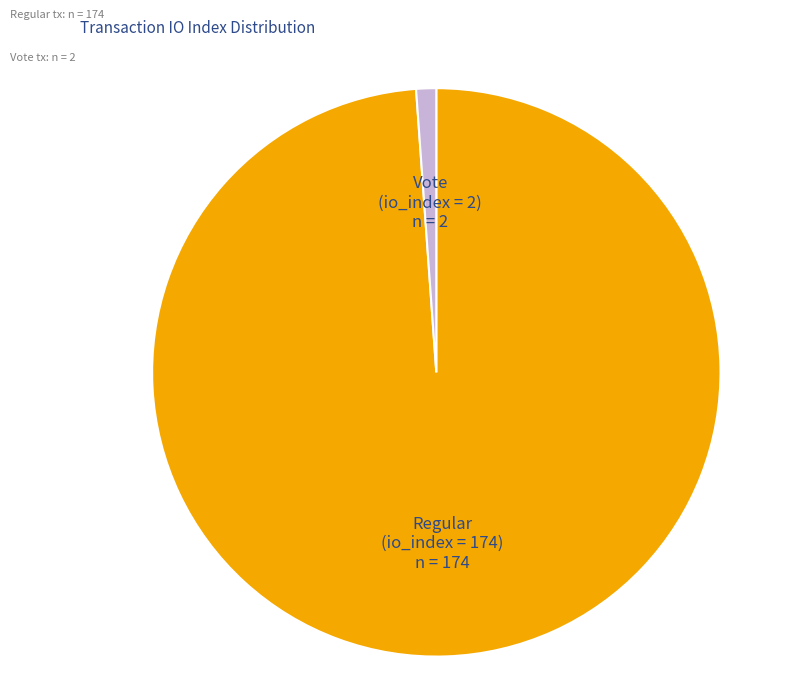

Approximately how many times larger is the value at Regular (io_index = 174) compared to Vote (io_index = 2)?

87.0